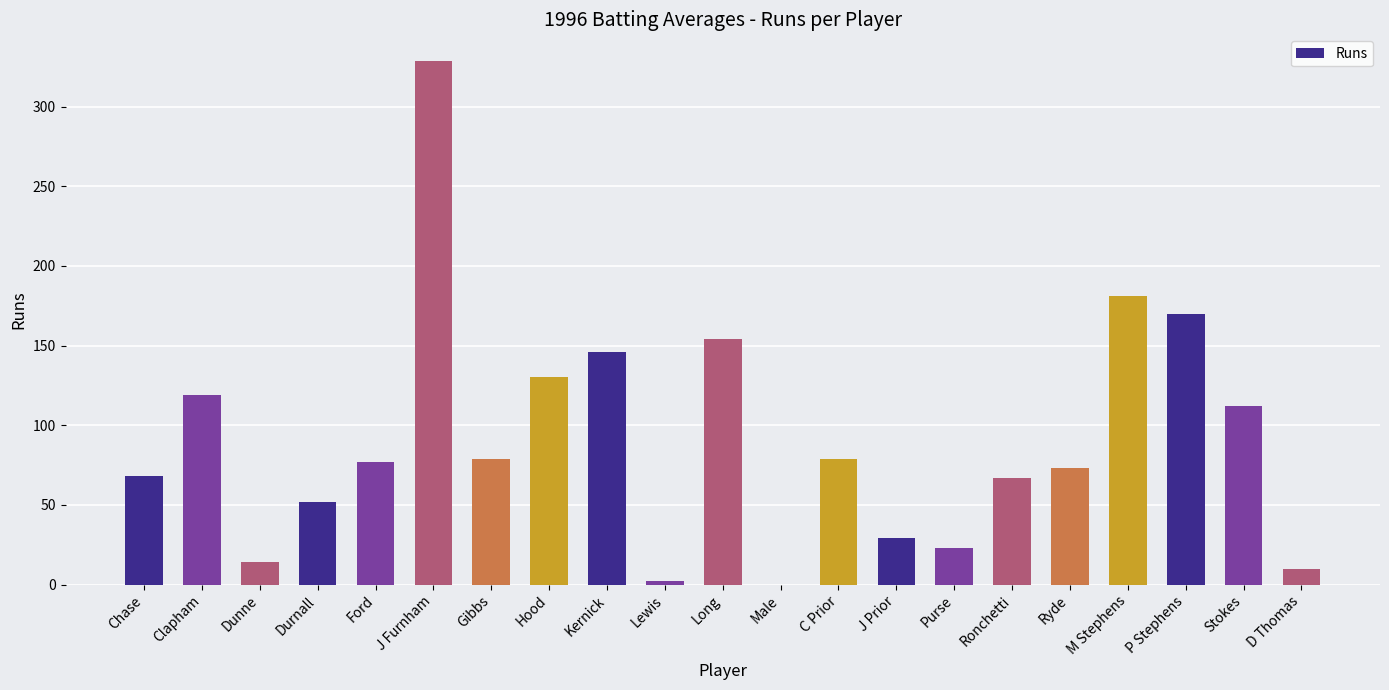

Between Chase and Male, which is larger?

Chase